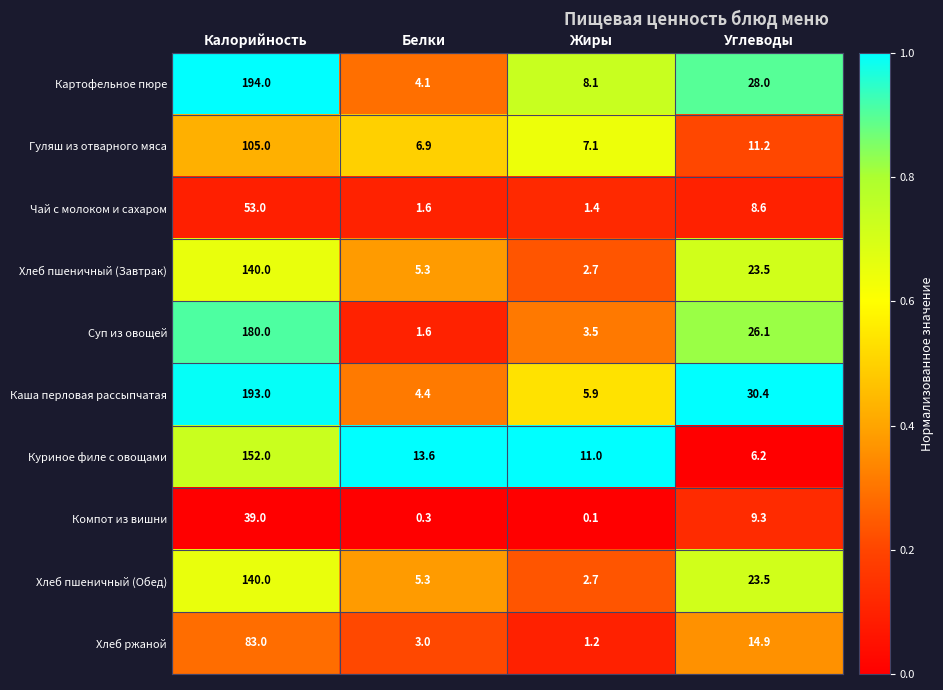

Which category has the lowest value across all series?

Жиры